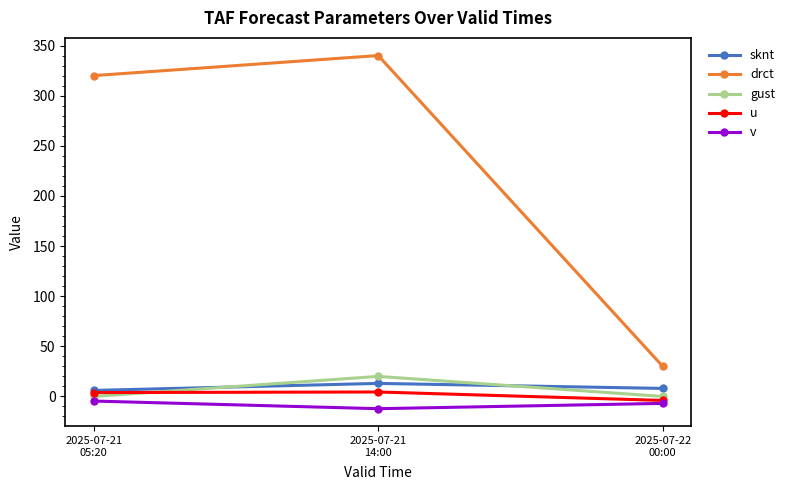

What position from the left is 2025-07-21
05:20?

1